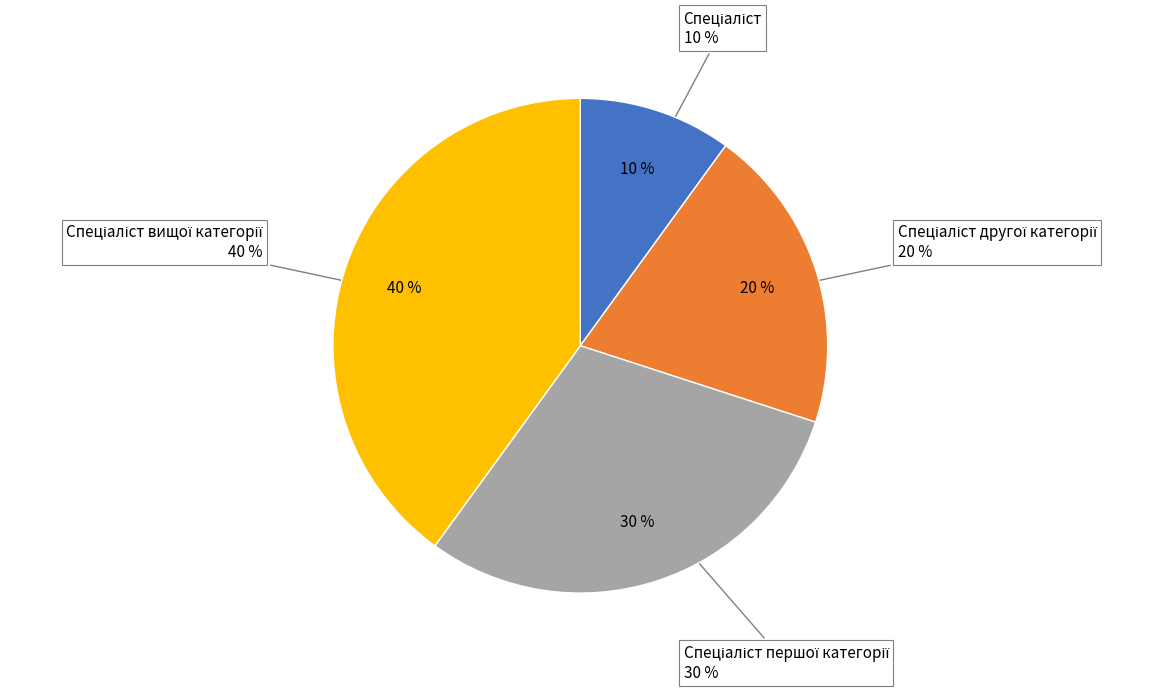

Rank the categories by value from highest to lowest.

Спеціаліст вищої категорії, Спеціаліст першої категорії, Спеціаліст другої категорії, Спеціаліст